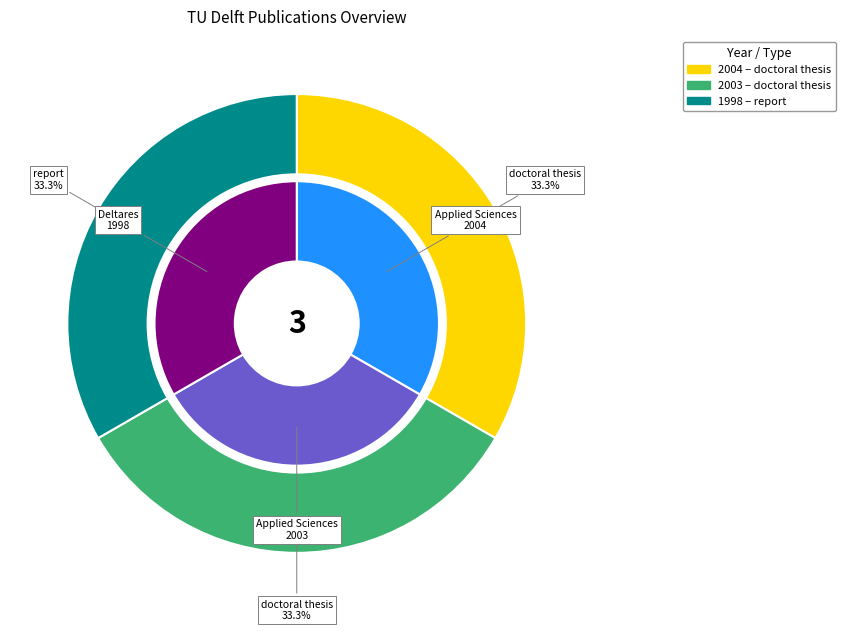

How many segments does this pie chart have?

3